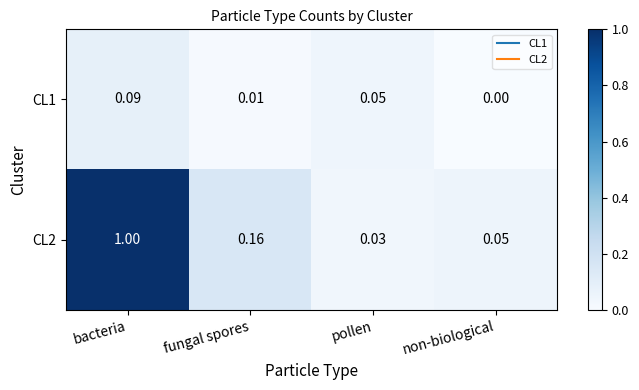

Which series has the largest total across all categories?

CL2